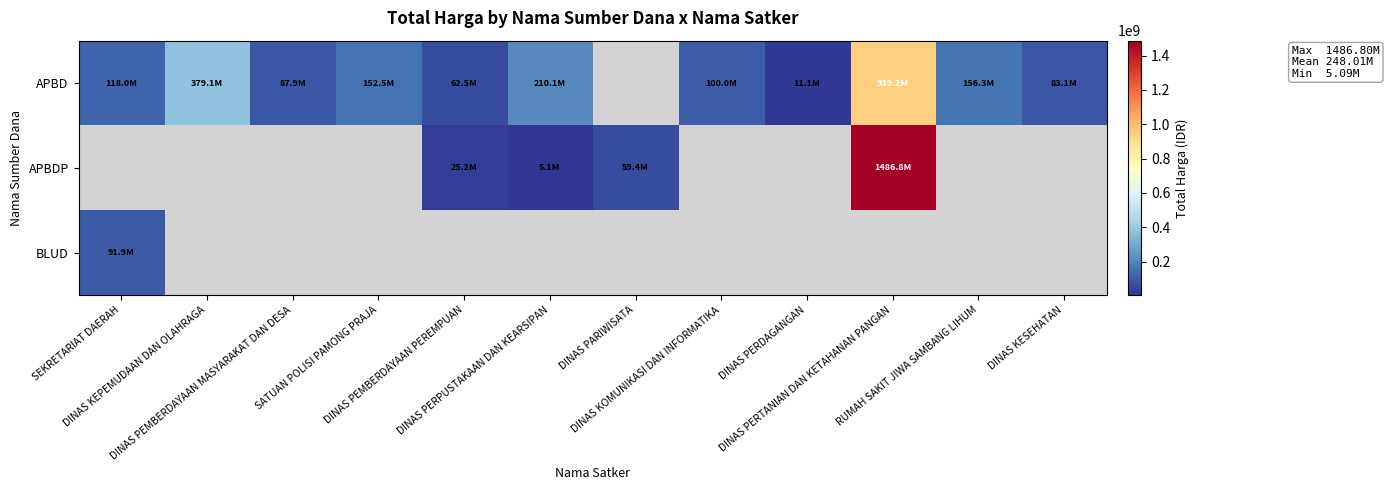

At which category is the sum across all series the highest?

DINAS PERTANIAN DAN KETAHANAN PANGAN